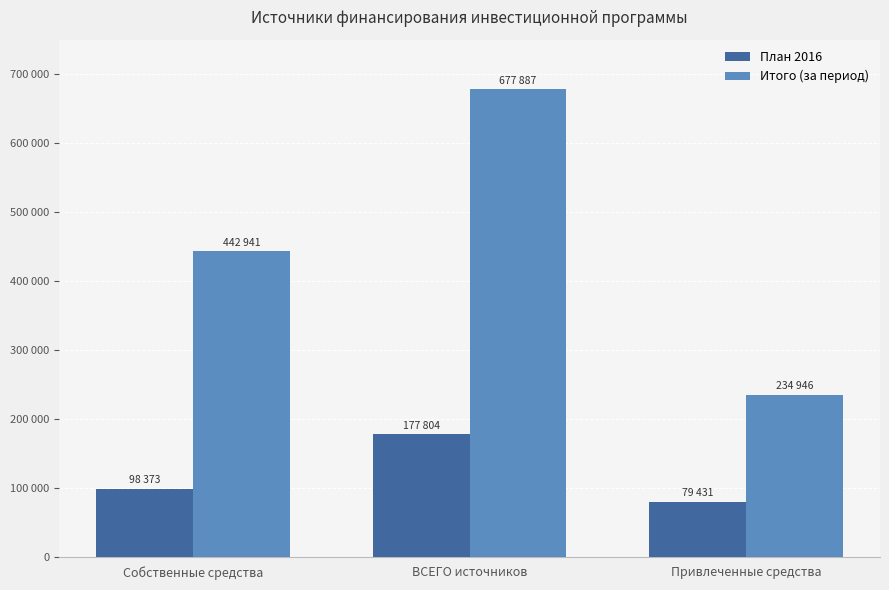

Does the chart contain any negative values?

No